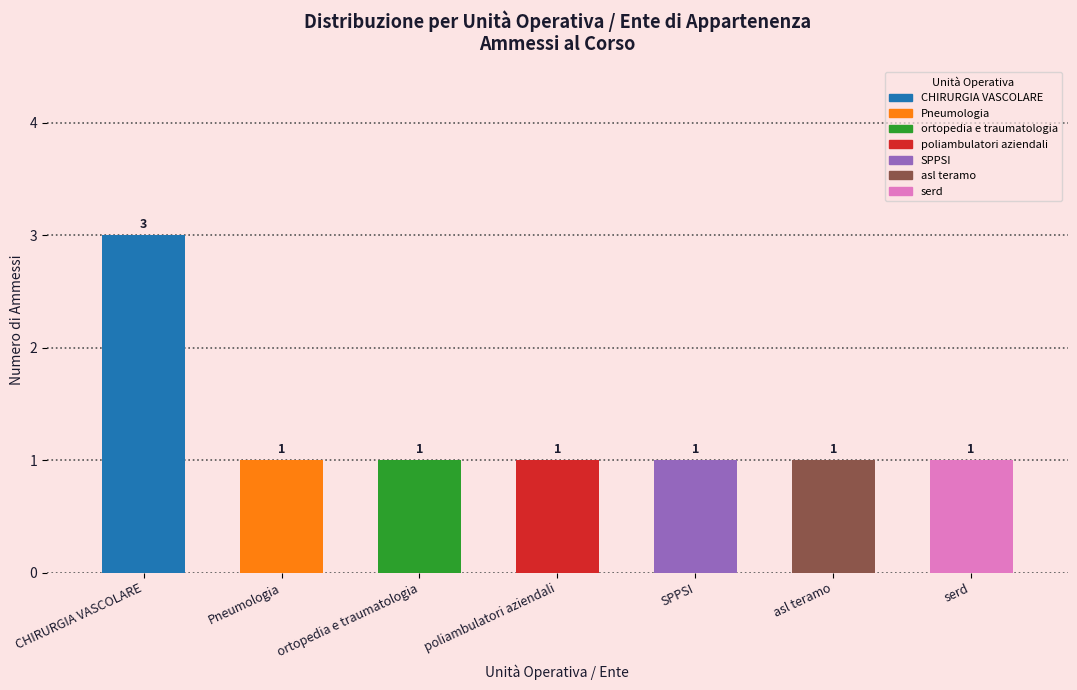

The chart shows a value of 2 at Pneumologia. True or false?

False